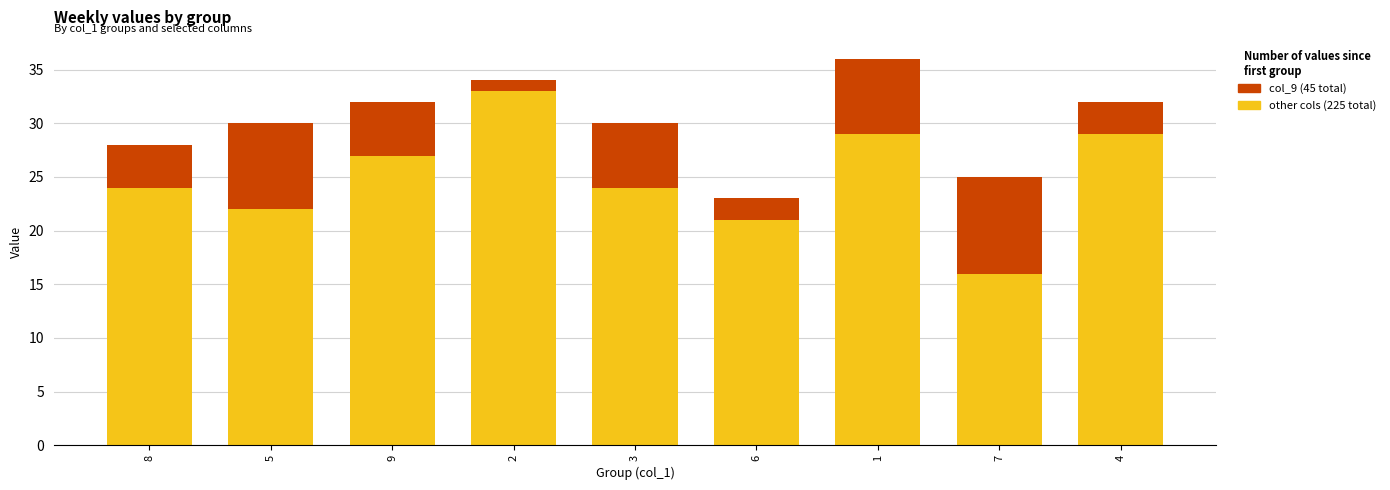

How many bars are there in total?

9